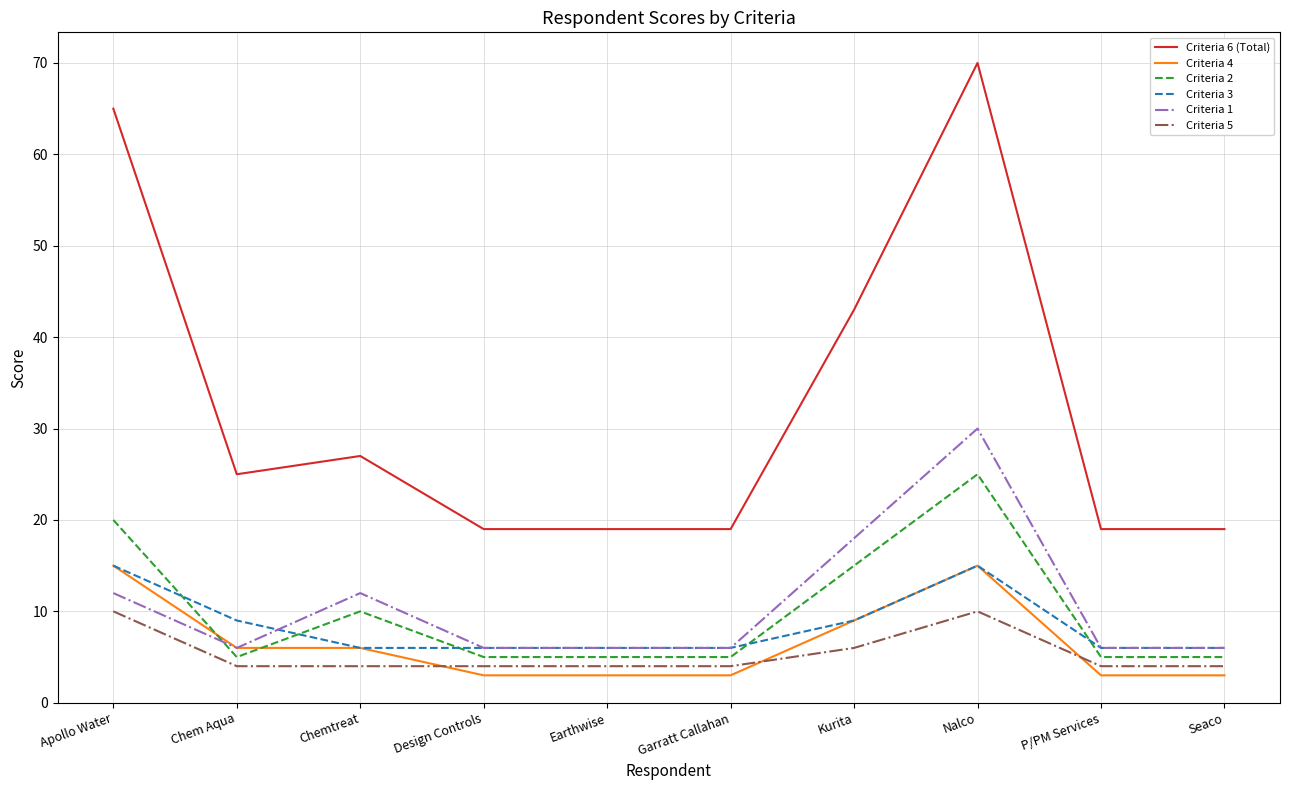

How many intersections are there between Criteria 4 and Criteria 2?

2